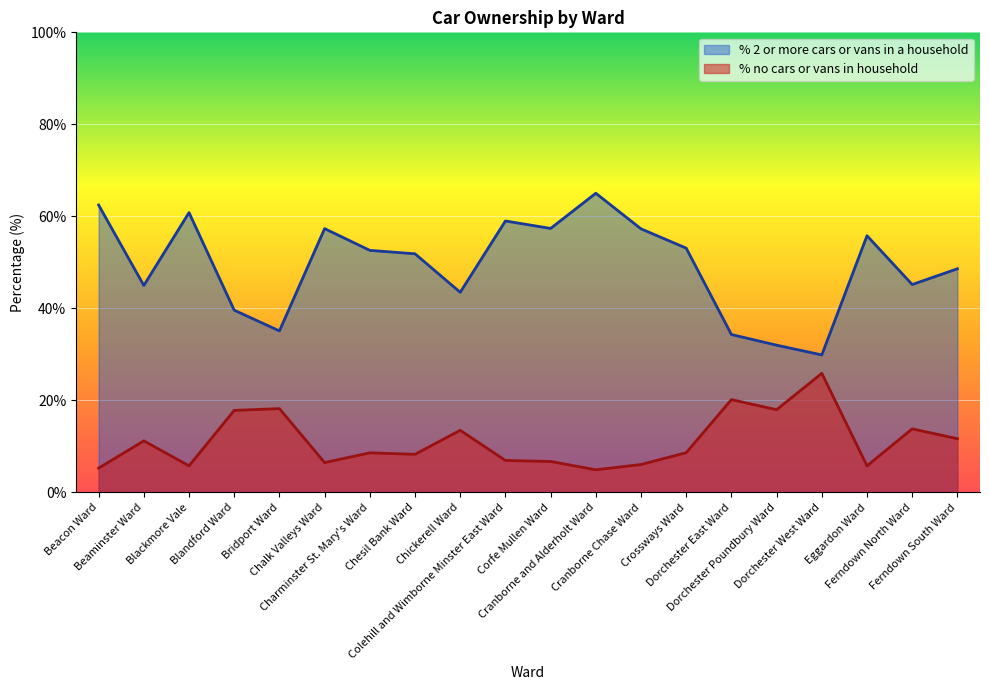

At which label is % no cars or vans in household closest to 15?

Ferndown North Ward